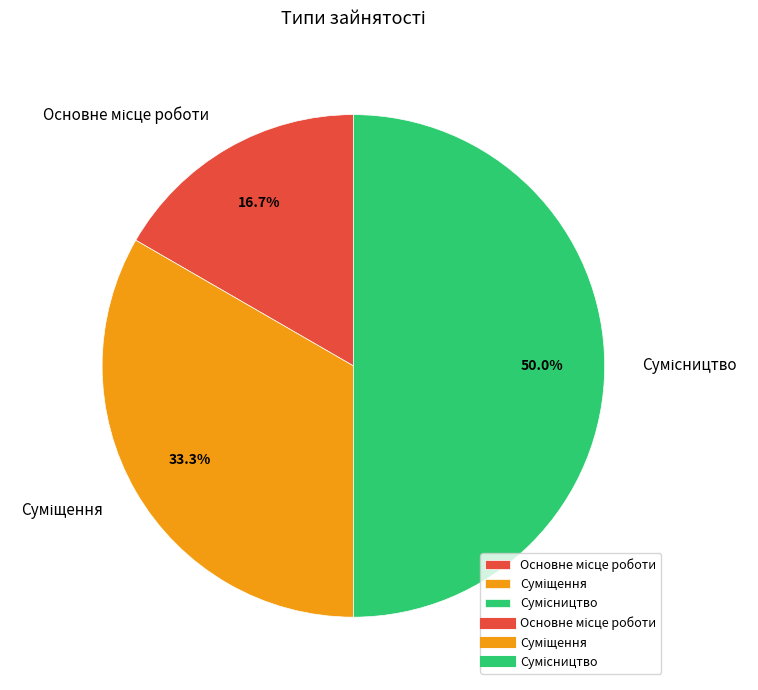

How many segments does this pie chart have?

3